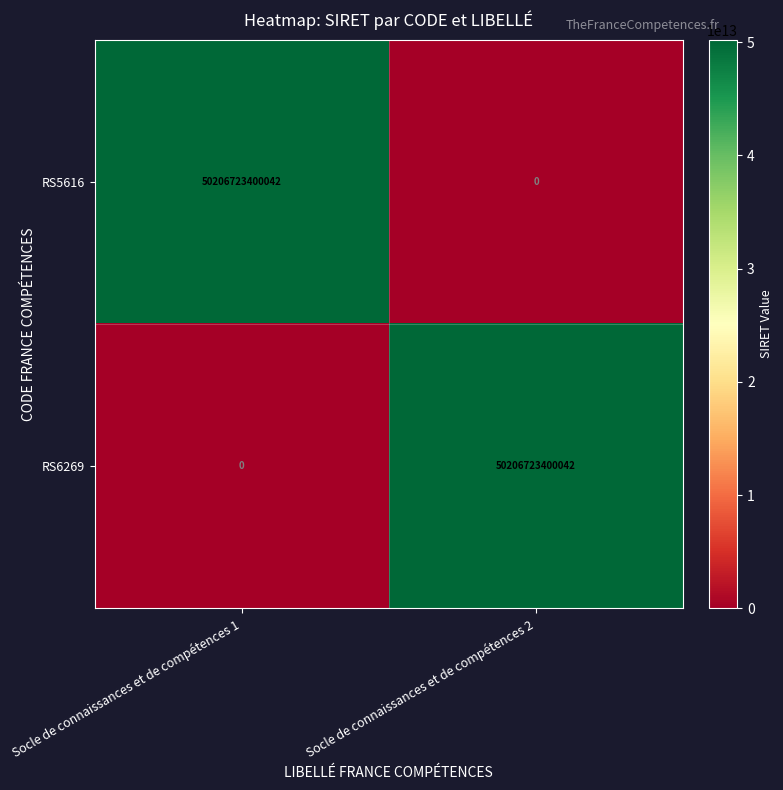

Is it true that RS6269 equals 86113138473600 at Socle de connaissances et de compétences 2?

False